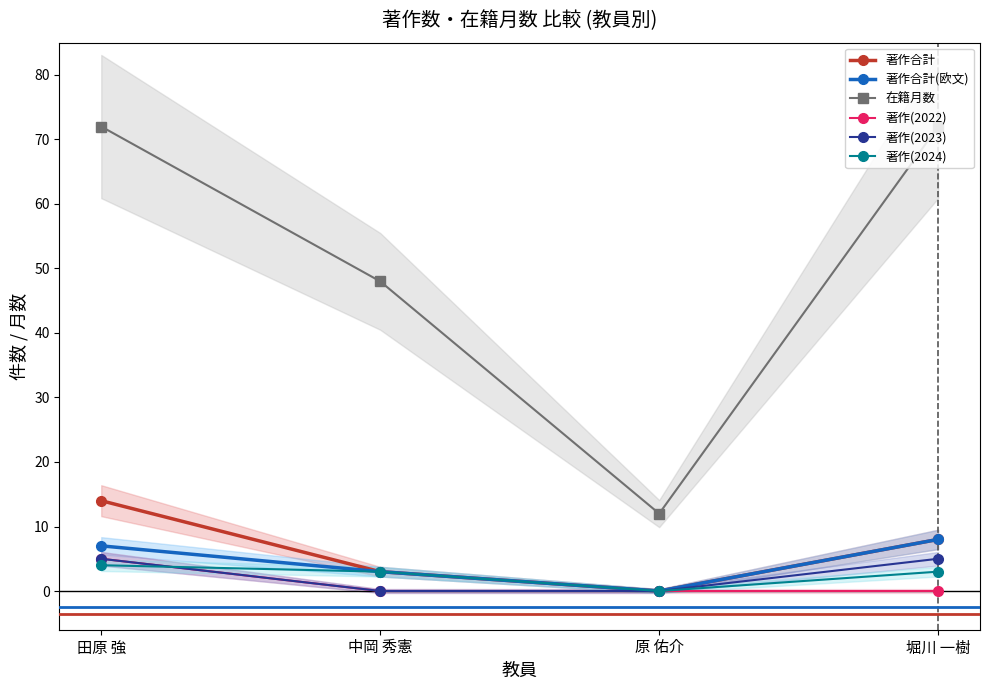

What is the sum of all 著作(2023) values?

10